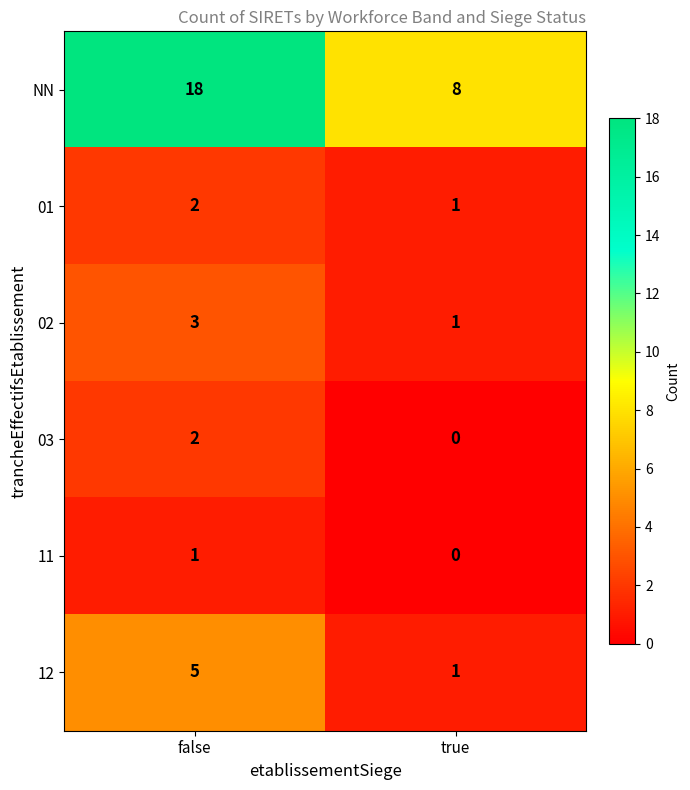

What is the difference between the highest and lowest values at true?

8